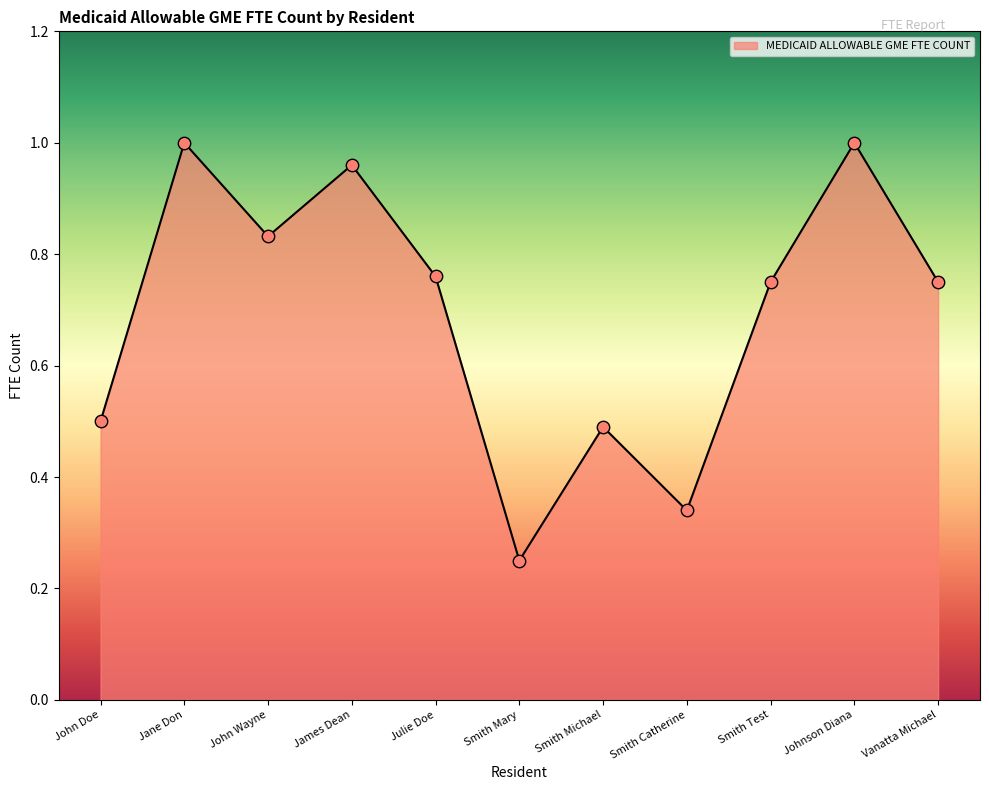

Between John Wayne and John Doe, which is larger?

John Wayne